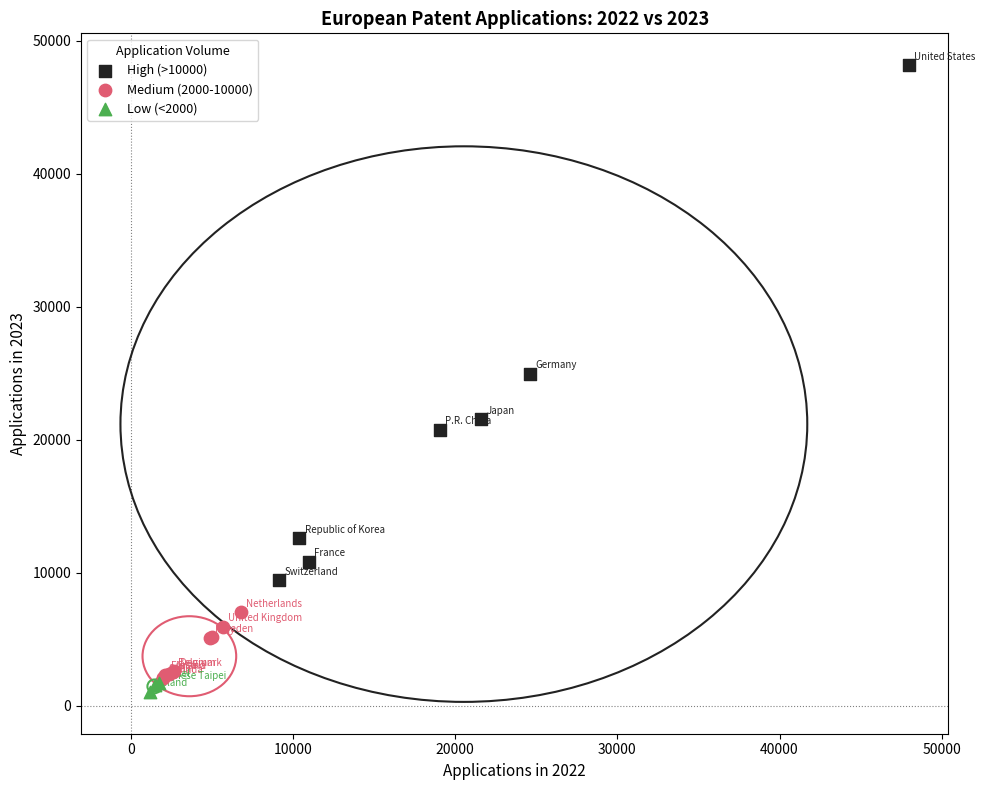

Which series has the widest spread of Y values?

High (>10000)